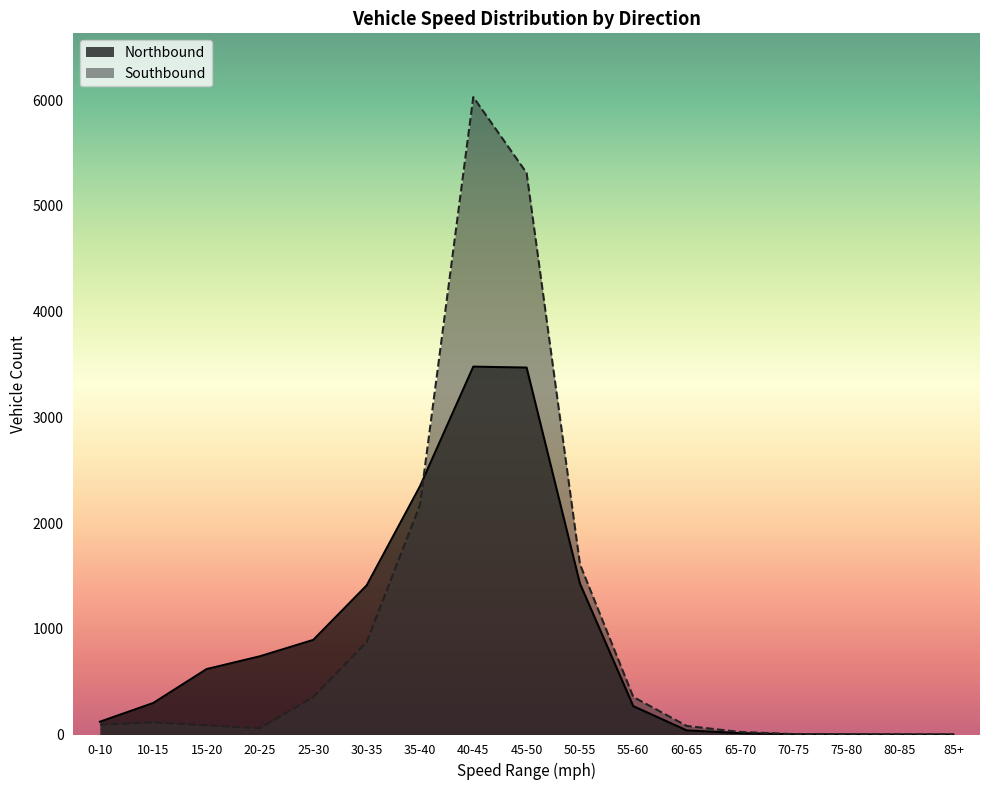

Reading right to left, extract all data points from this chart.

Northbound: 85+=0	80-85=0	75-80=1	70-75=2	65-70=13	60-65=39	55-60=268	50-55=1428	45-50=3471	40-45=3480	35-40=2348	30-35=1410	25-30=895	20-25=740	15-20=619	10-15=298	0-10=121
Southbound: 85+=1	80-85=2	75-80=4	70-75=4	65-70=24	60-65=81	55-60=355	50-55=1611	45-50=5312	40-45=6030	35-40=2171	30-35=874	25-30=355	20-25=60	15-20=86	10-15=115	0-10=93